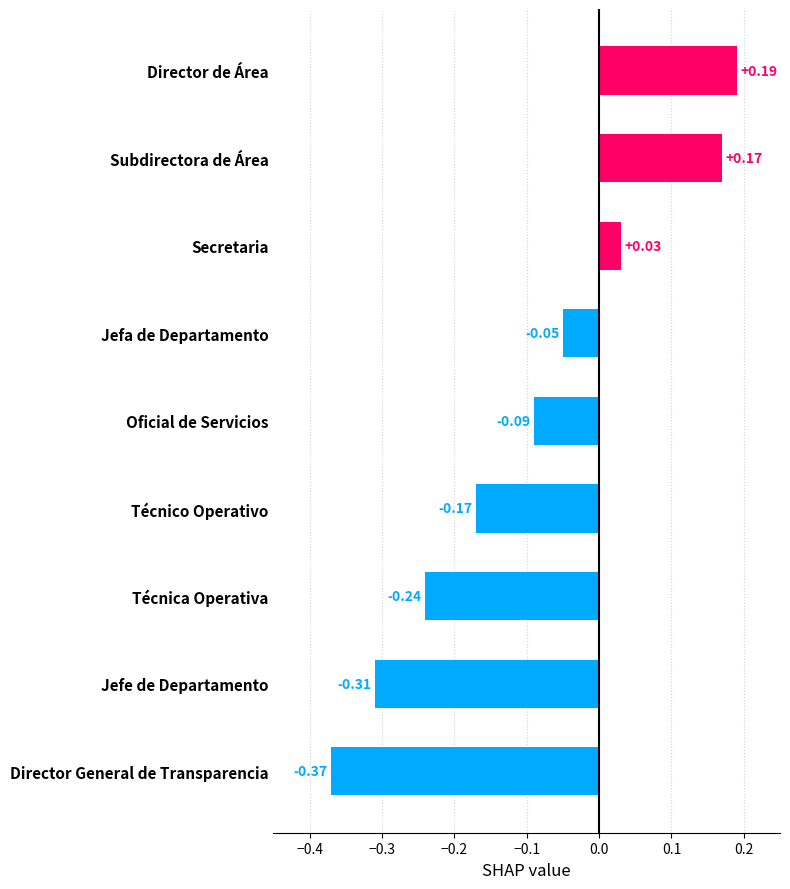

How many bars are there in total?

9